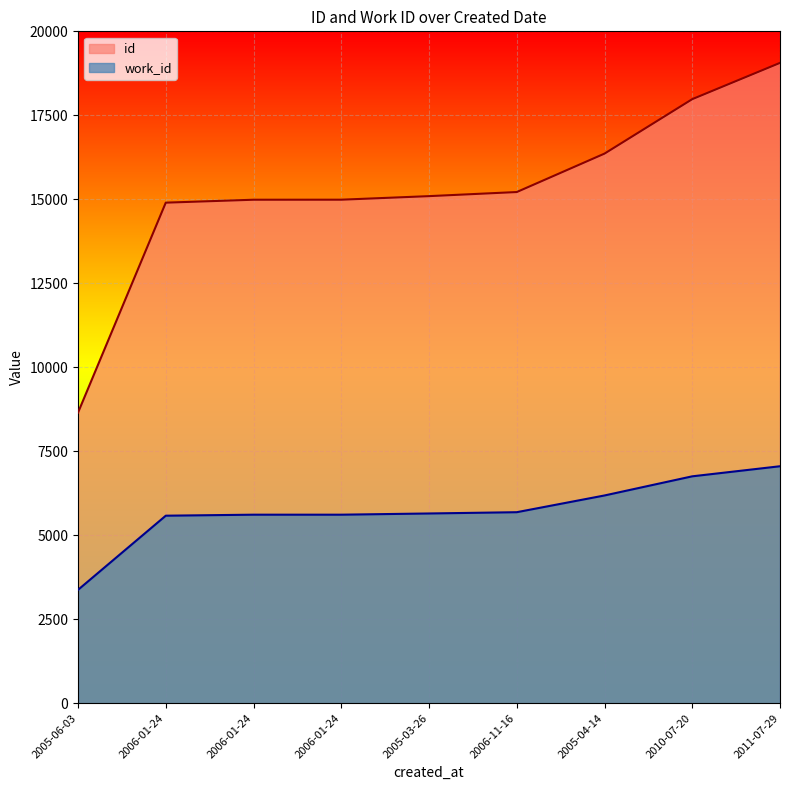

What is the maximum value for work_id?

7053